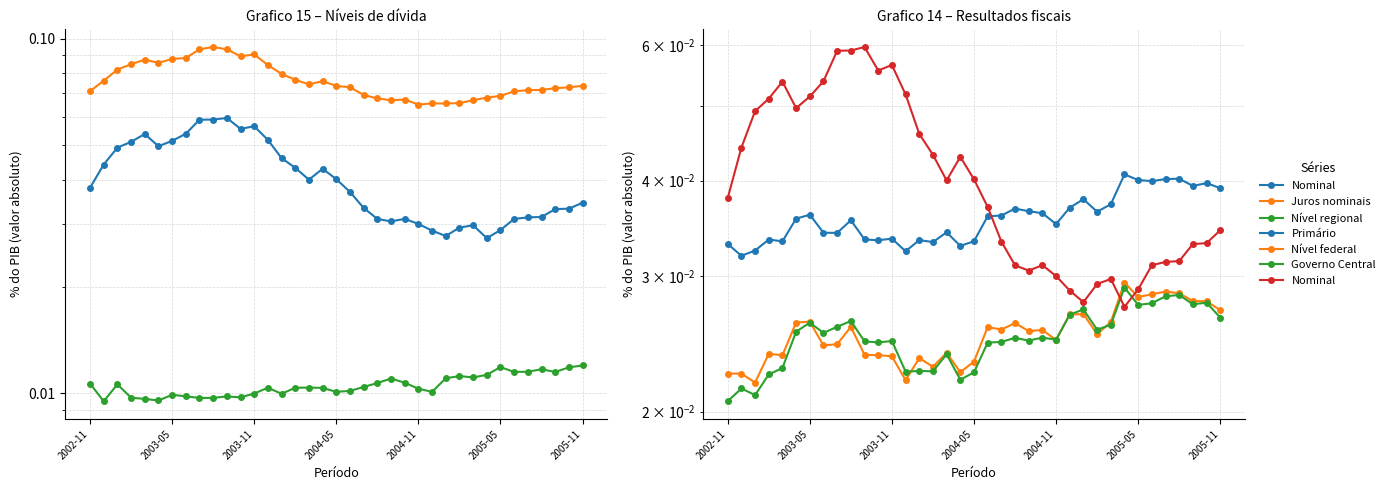

Between 14 and 28, which series saw the biggest shift?

Nominal